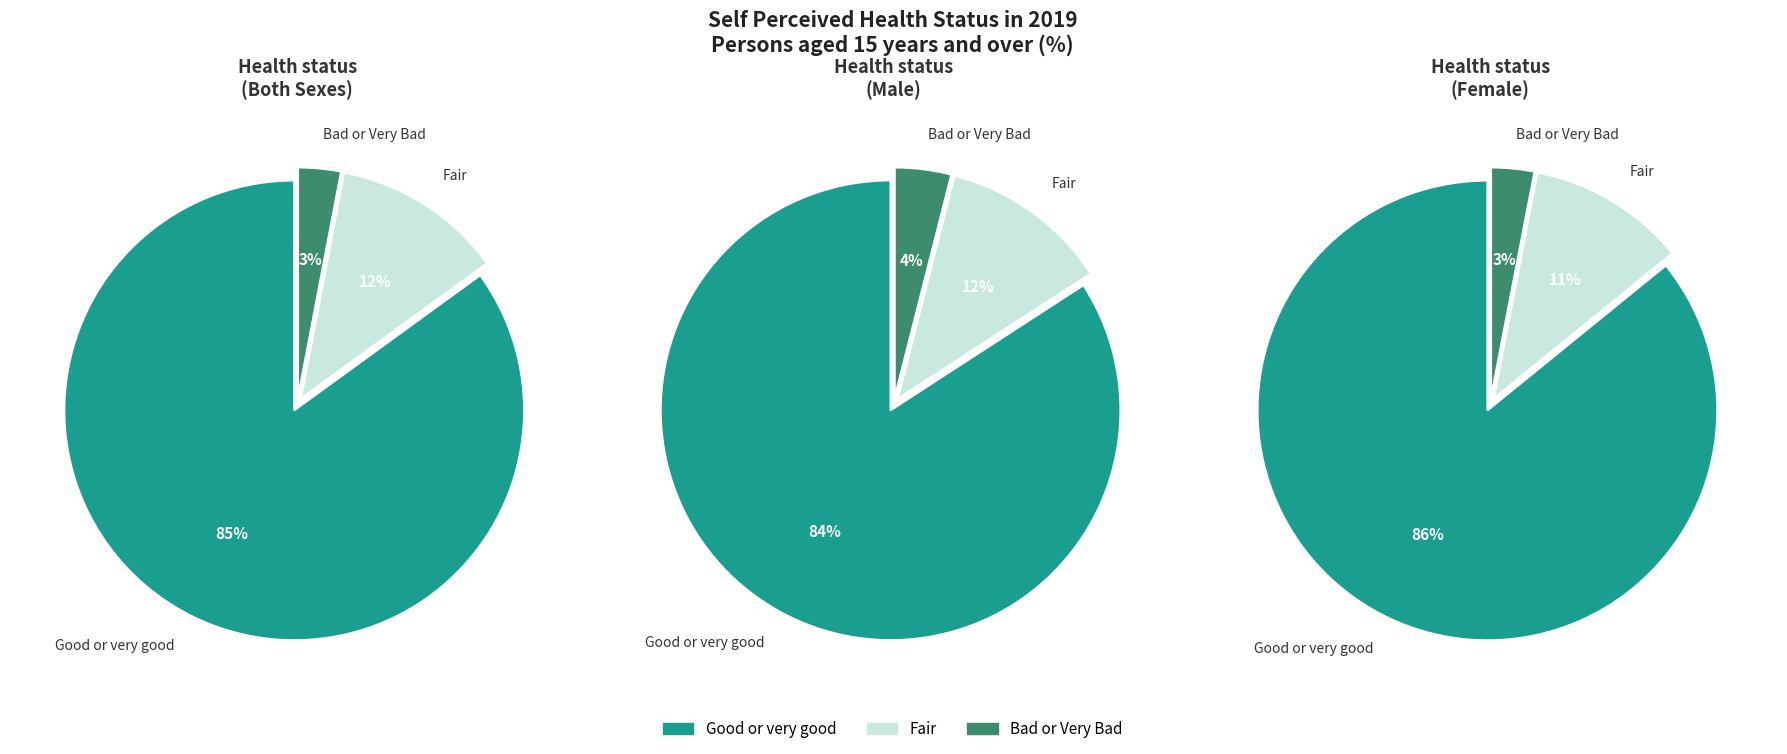

How many slices are in this pie chart?

3